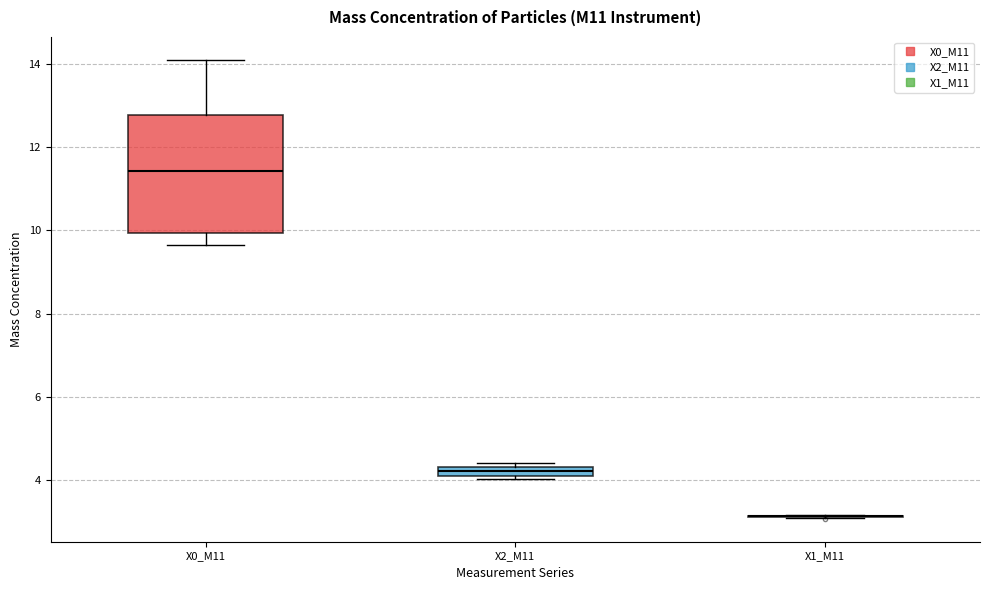

Comparing the boxes themselves (not the whiskers), which one is the tallest?

X0_M11